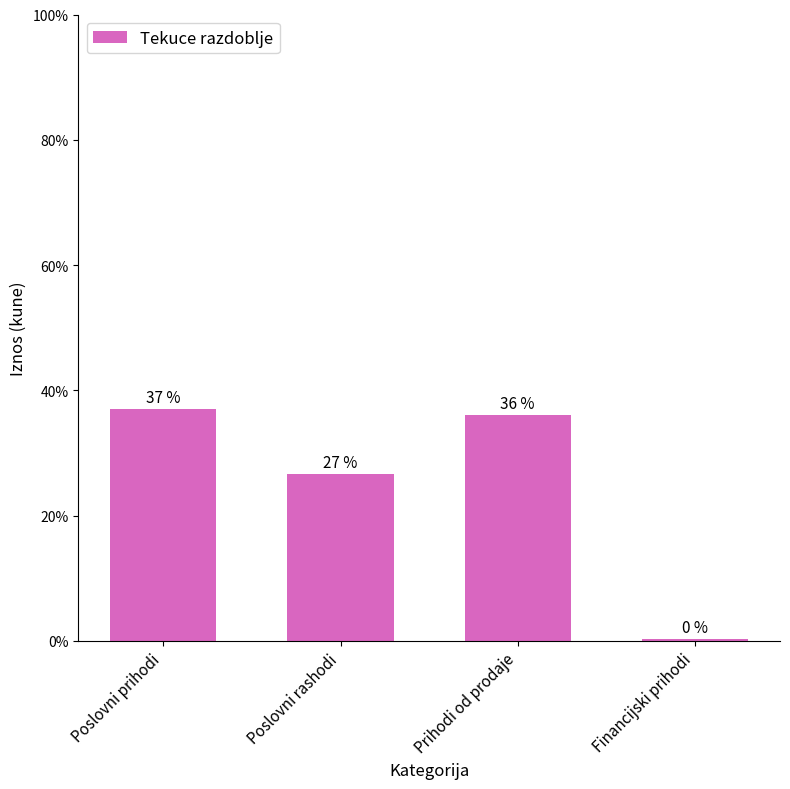

List the labels in order of value, smallest first.

Financijski prihodi, Poslovni rashodi, Prihodi od prodaje, Poslovni prihodi